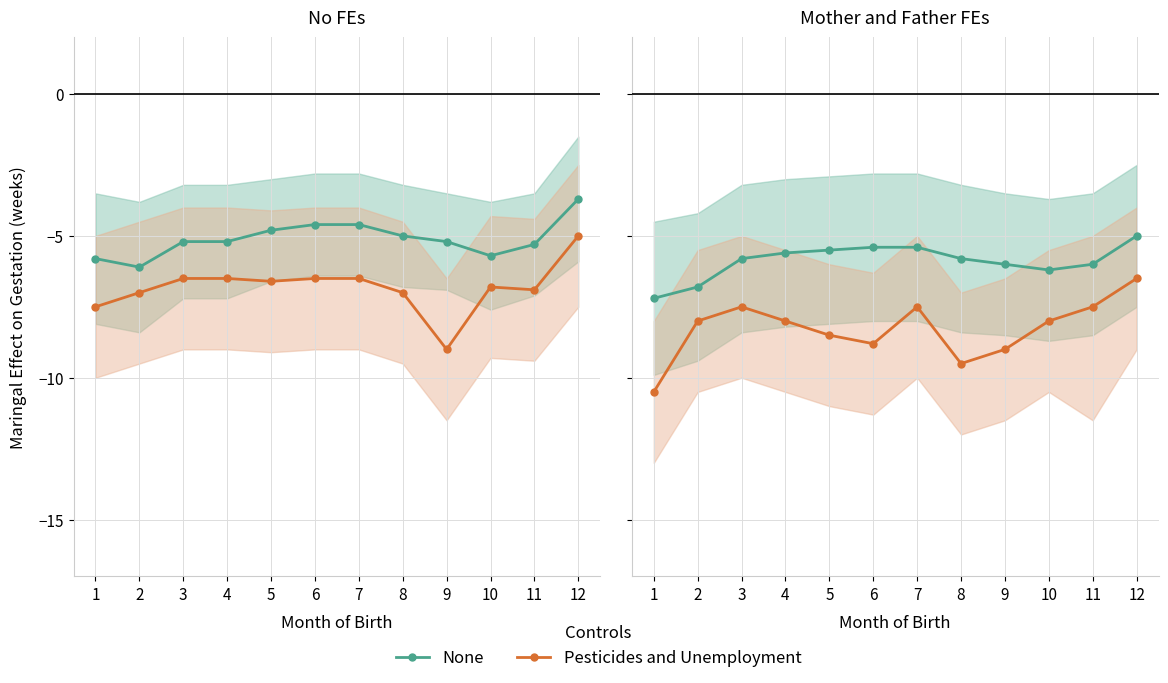

True or false: Pesticides and Unemployment and None intersect in this chart.

False